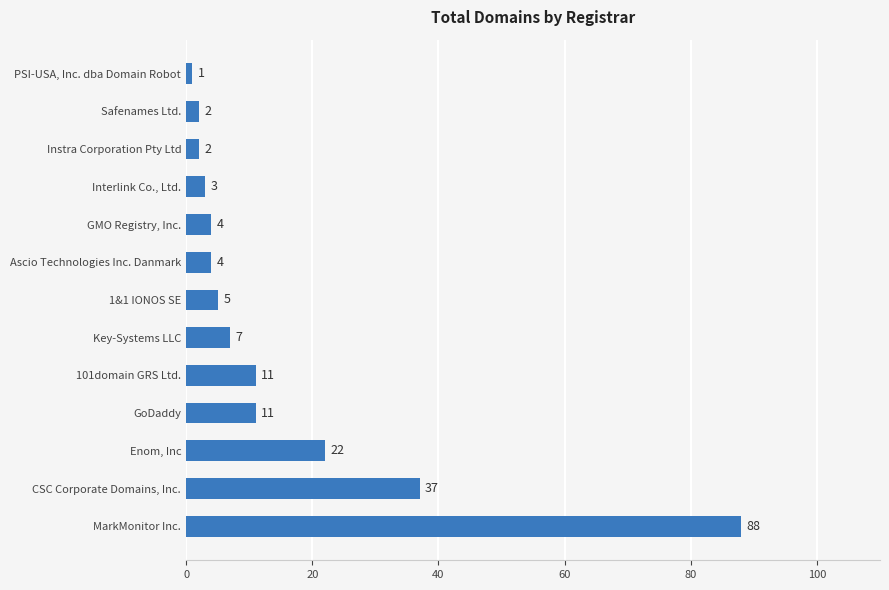

What is the change in value from GoDaddy to Key-Systems LLC?

-4